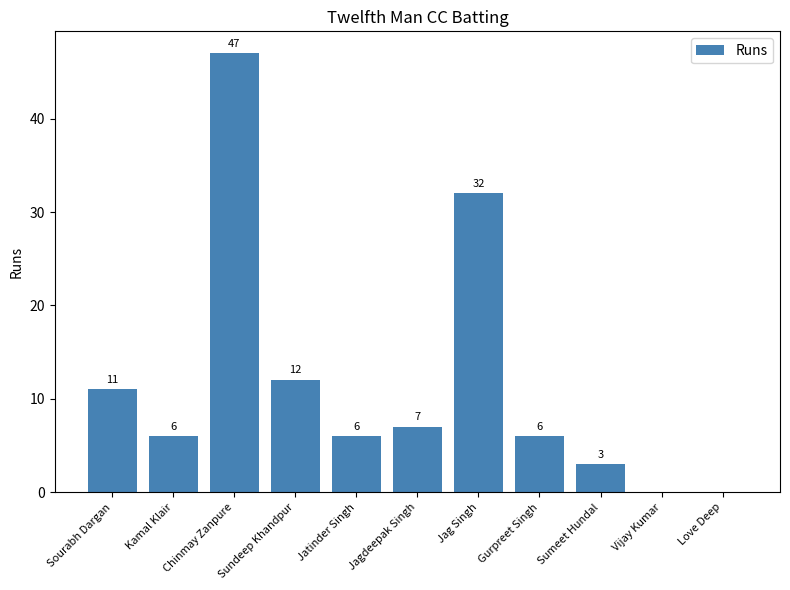

The value at Love Deep is 25. True or false?

False